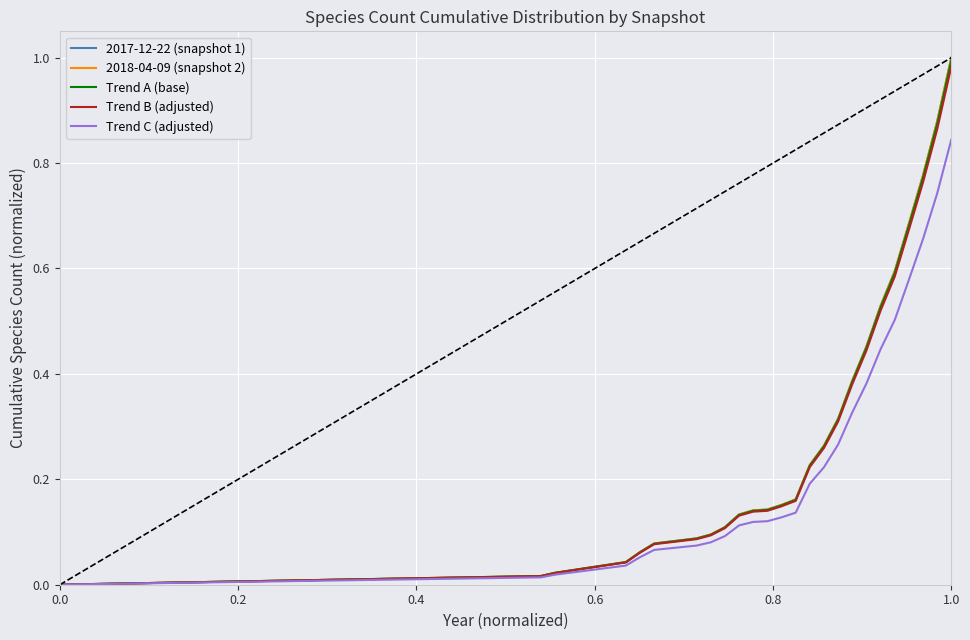

At which category is the sum across all series the highest?

1.0